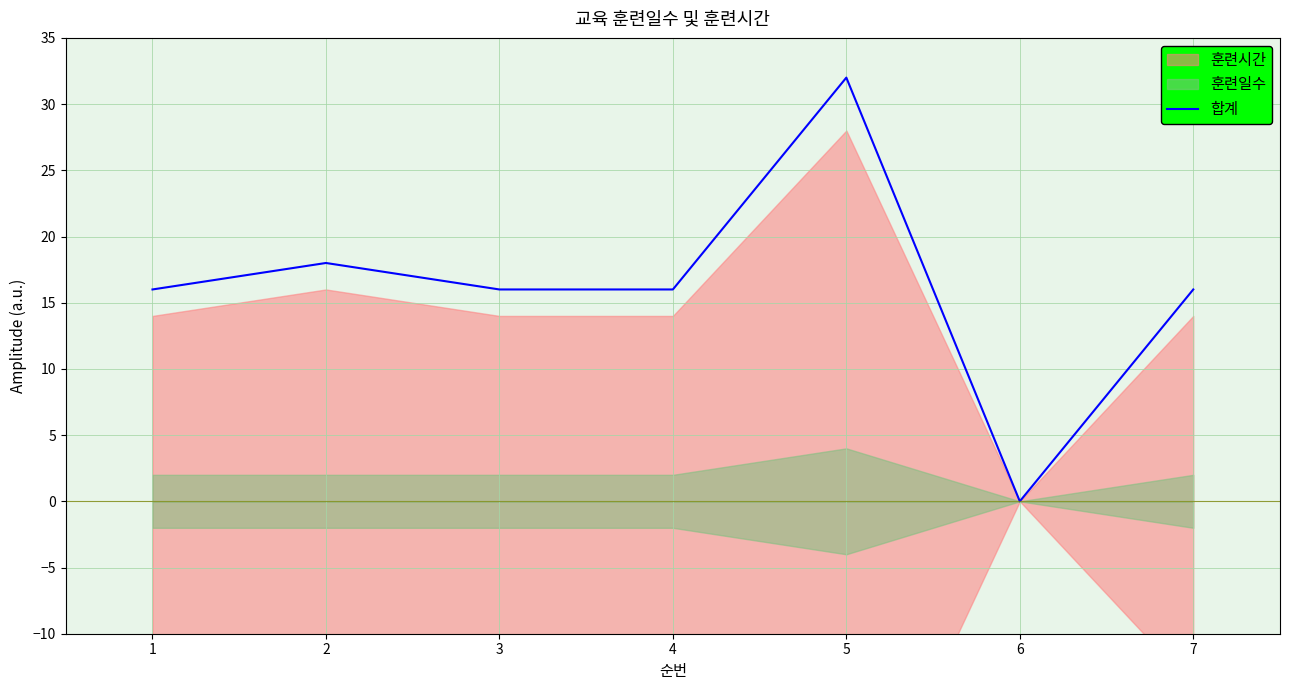

True or false: 합계 has a value of 16 at 7.

True